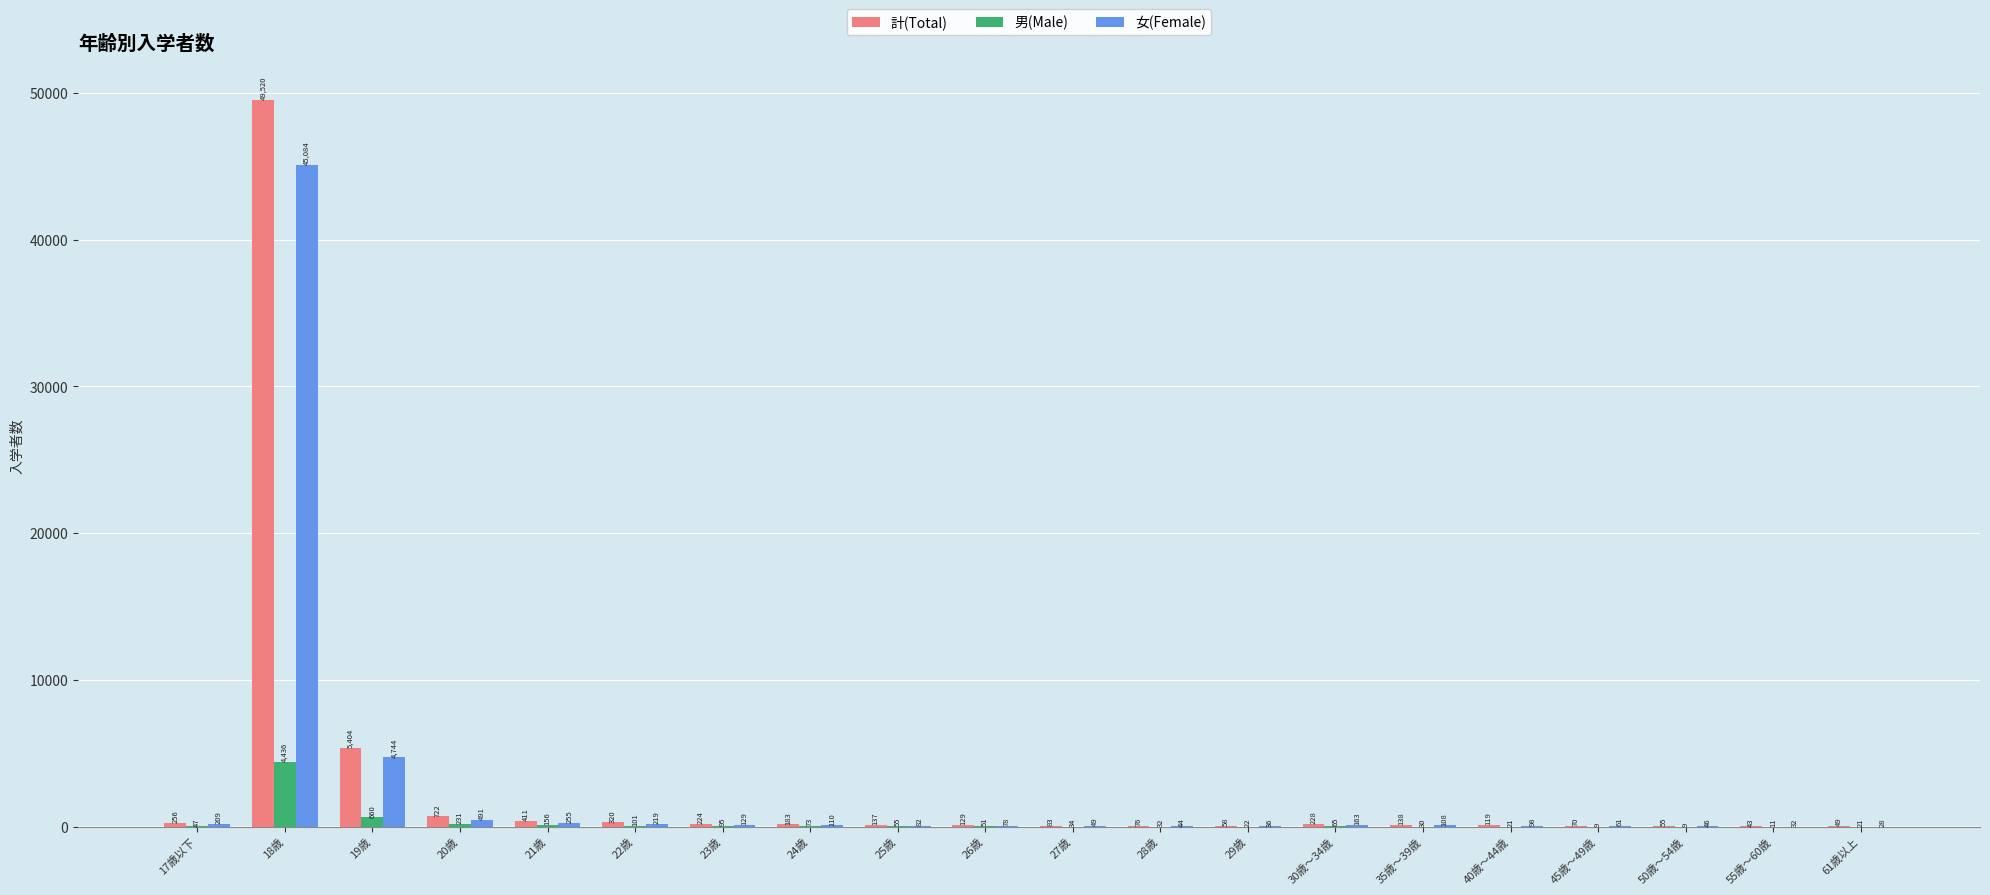

Which series has the largest total across all categories?

計(Total)